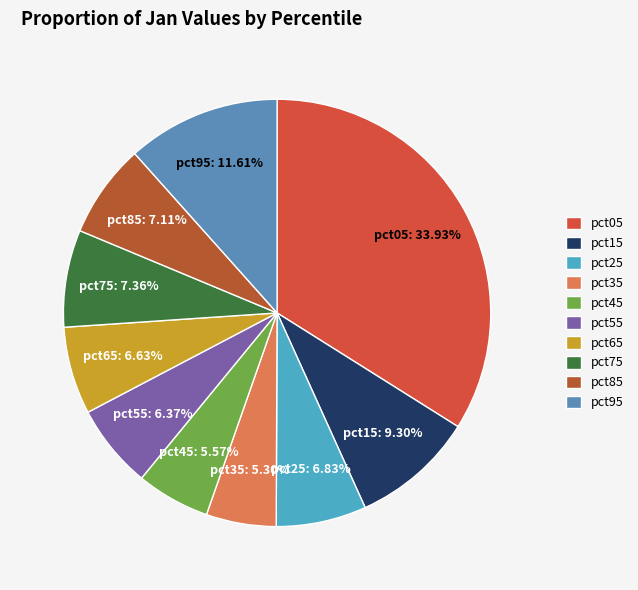

Which category has the biggest portion of the pie?

pct05